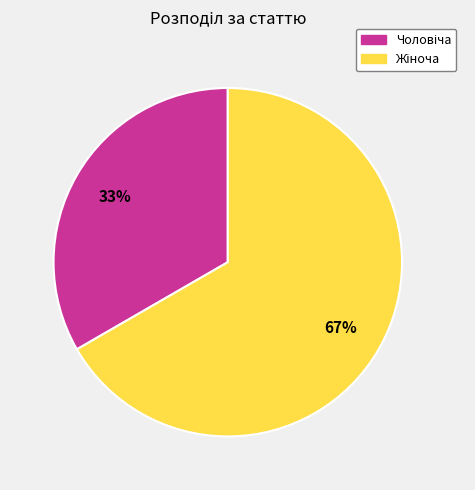

To the nearest percent, what is the average slice percentage?

50%